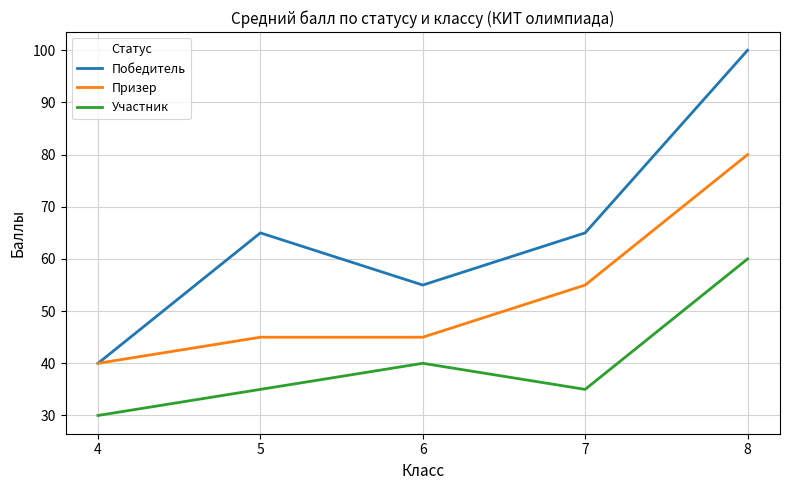

True or false: Призер has a value of 55 at 7.

True